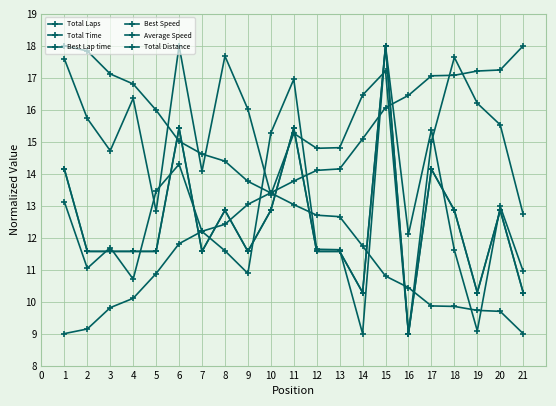

What is the spread (max minus min) of values at 13?

3.2